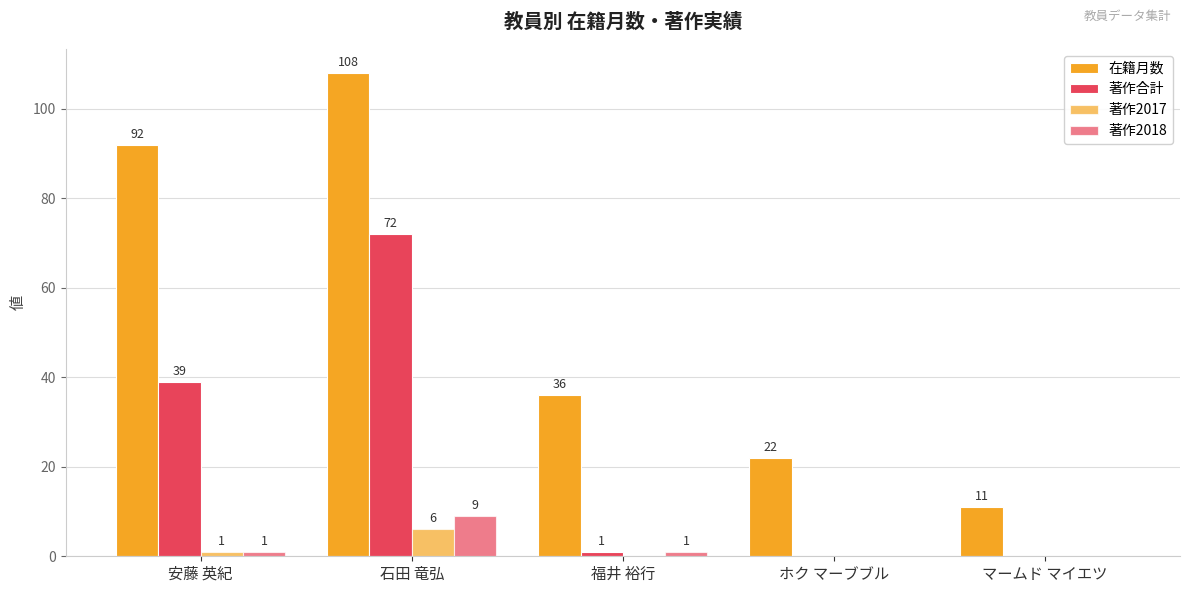

What is the maximum value shown in the chart?

108